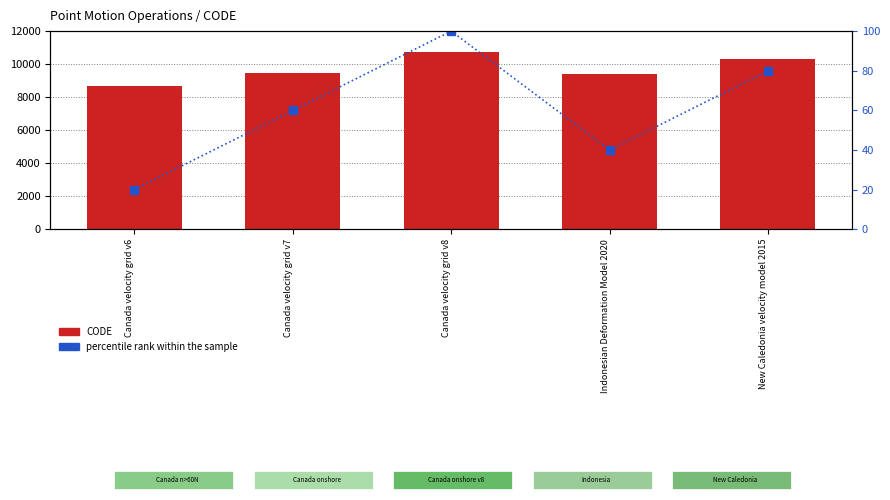

Reading left to right, extract all data points from this chart.

CODE: 8676	9483	10707	9375	10323
percentile rank within the sample: 20	60	100	40	80